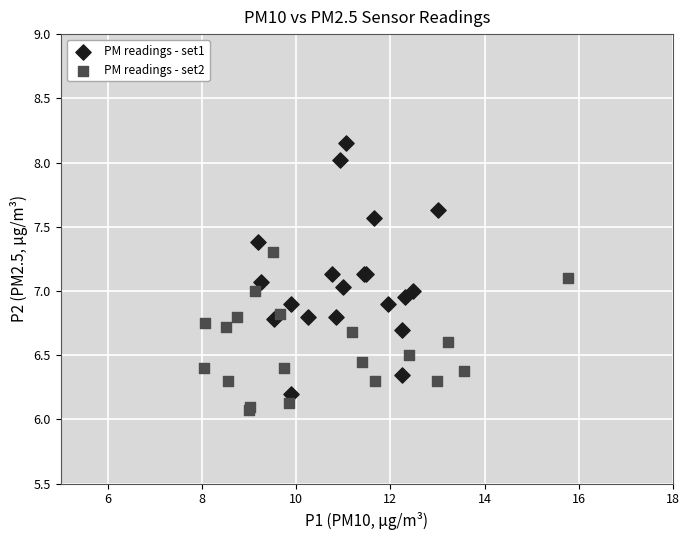

Which series reaches the maximum Y coordinate?

PM readings - set1